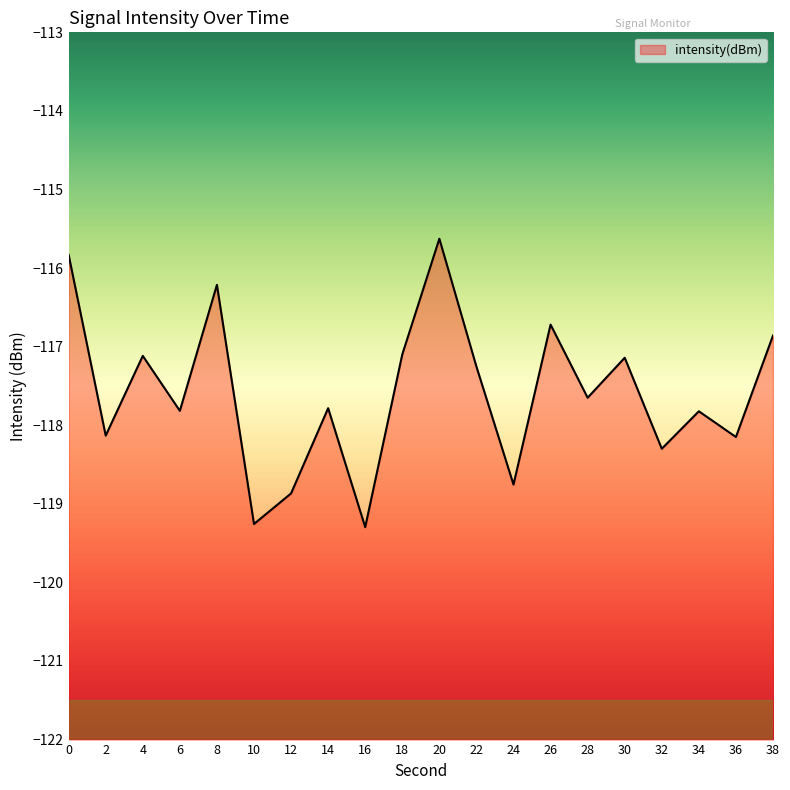

Between 14 and 36, which is larger?

14